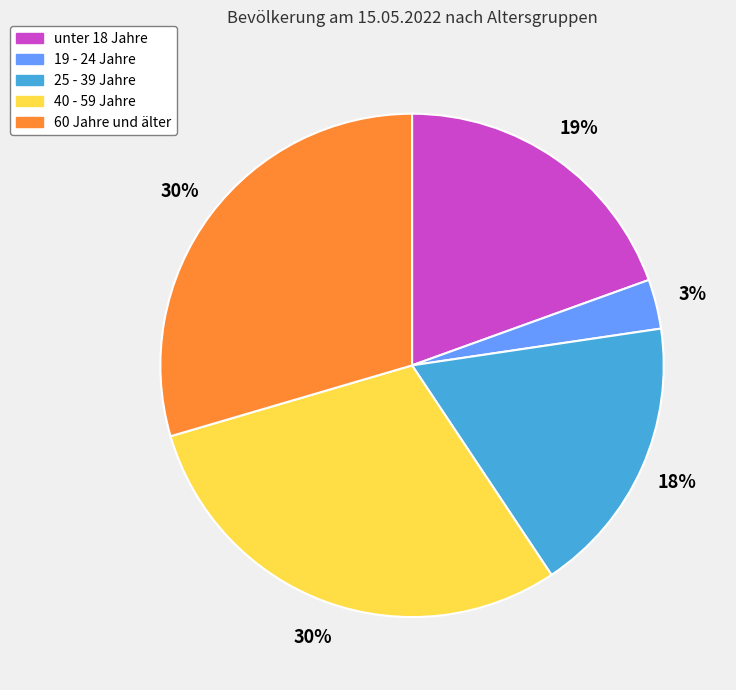

How many segments does this pie chart have?

5